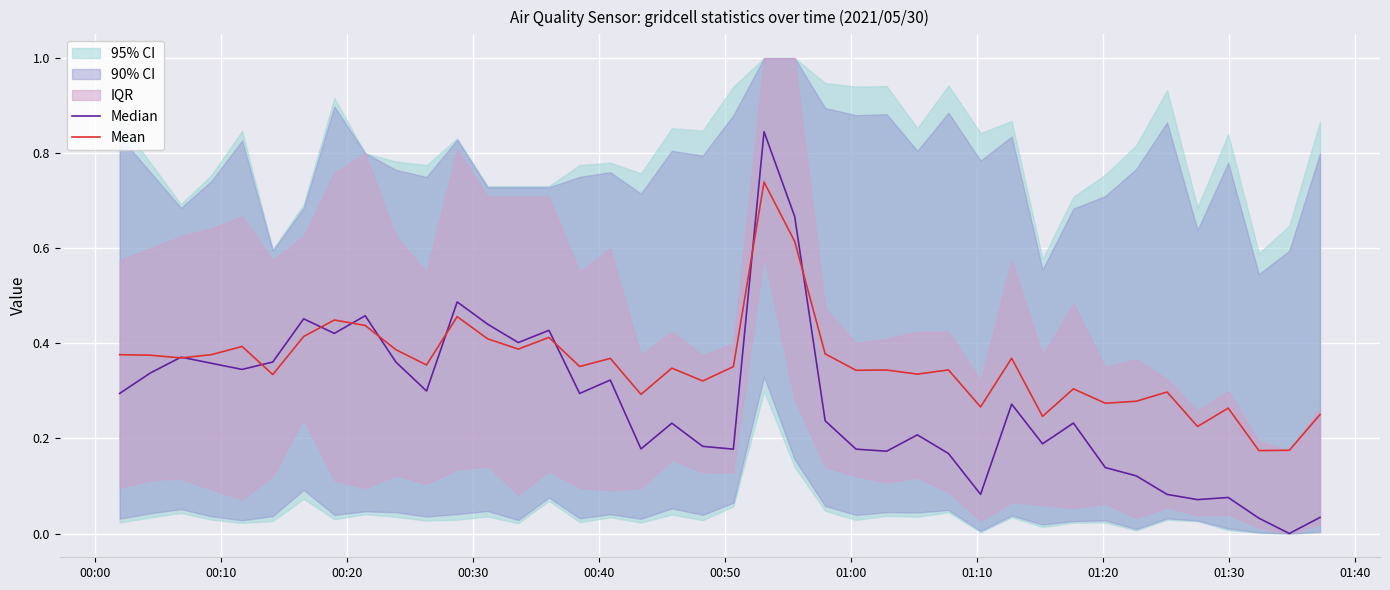

List the series in order of their peak value, lowest first.

Mean, Median